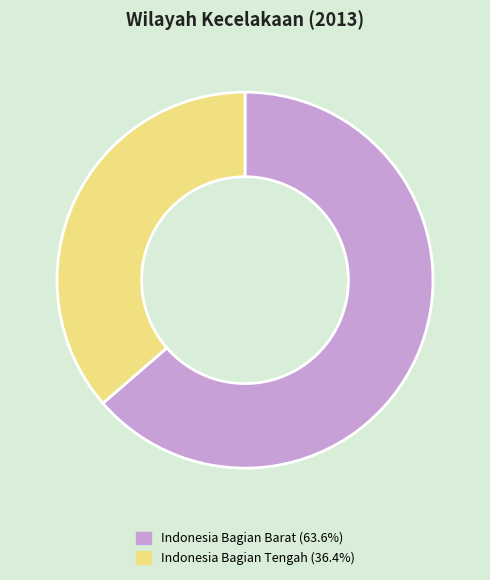

Is Indonesia Bagian Tengah (36.4%) the majority of the pie?

No